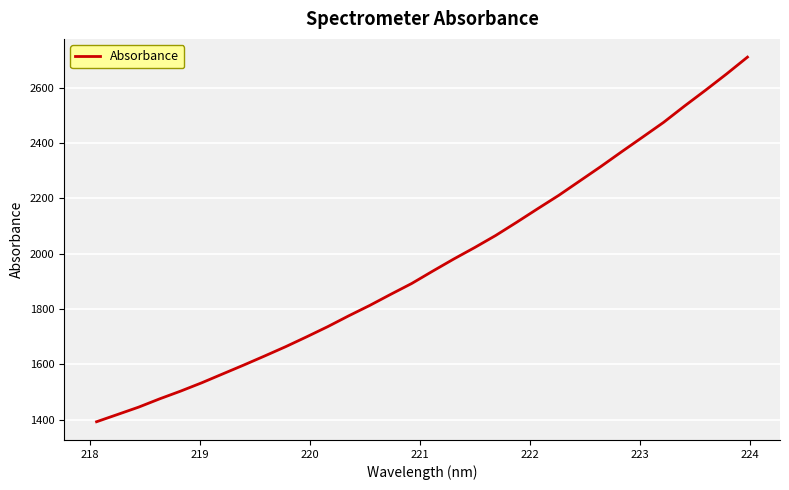

What is the difference between the maximum and minimum values?

1318.2